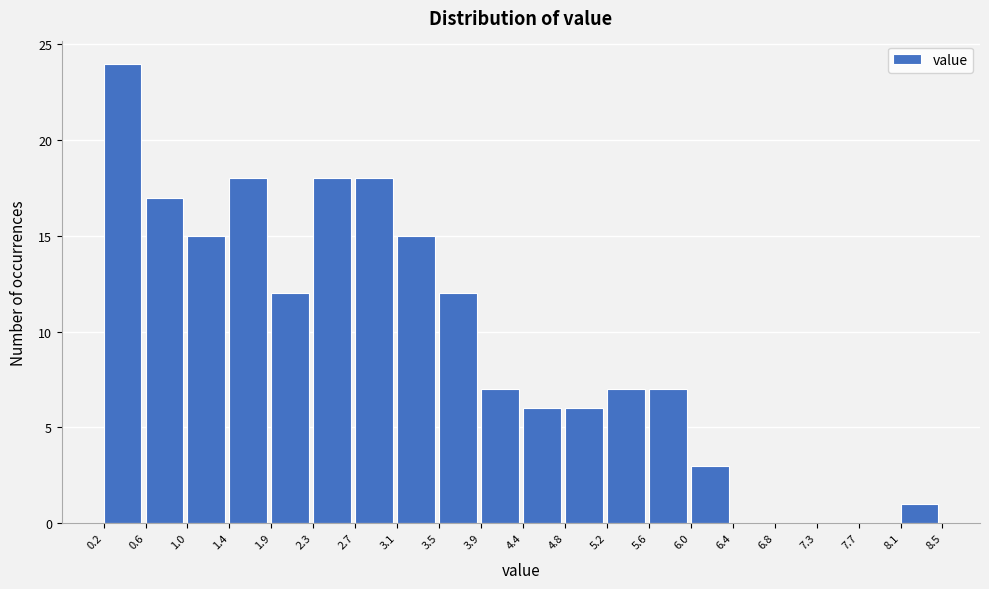

How tall is the bar that spans 1.4 to 1.9 on the x-axis? The values are not printed on the chart, so give them approximately, as read against the axis.

18